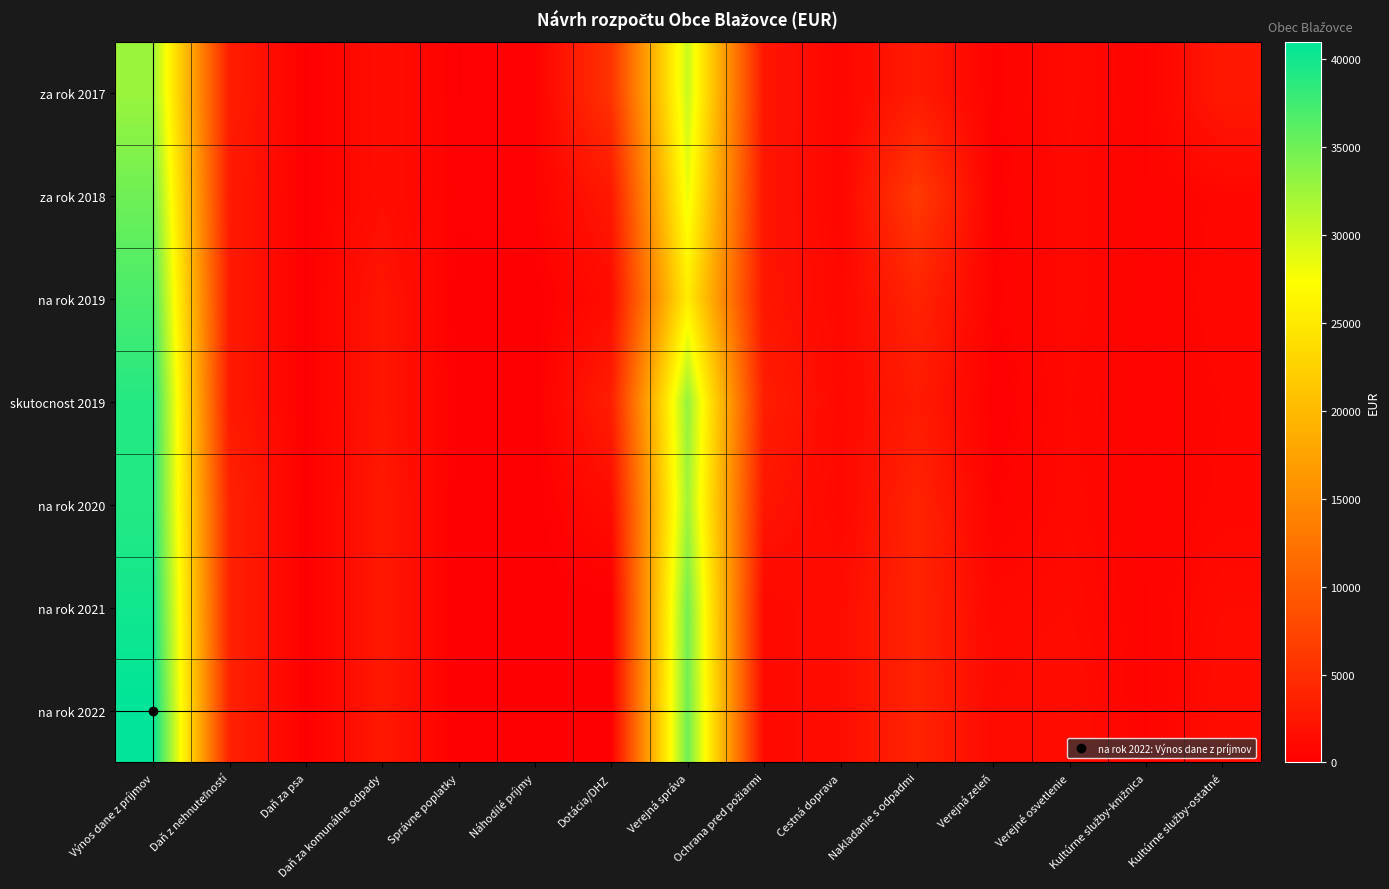

What is the maximum value shown in the chart?

41000